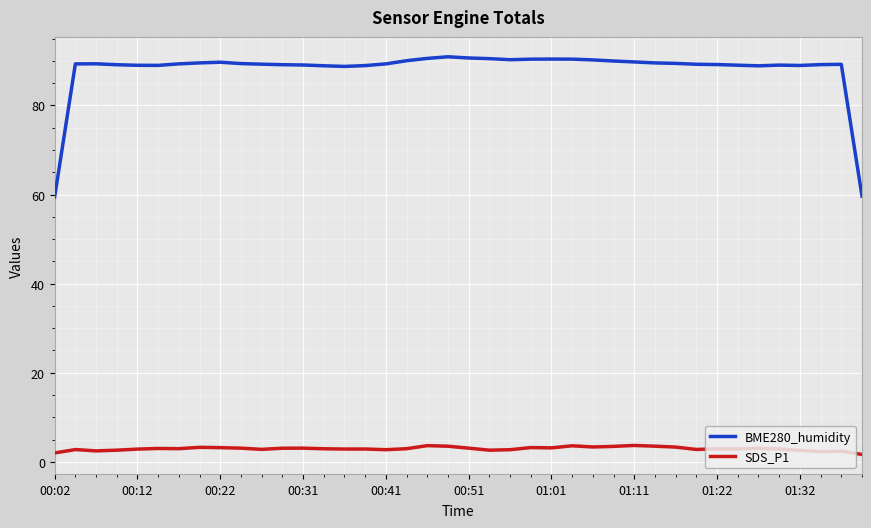

What is the sum of all SDS_P1 values?

118.0